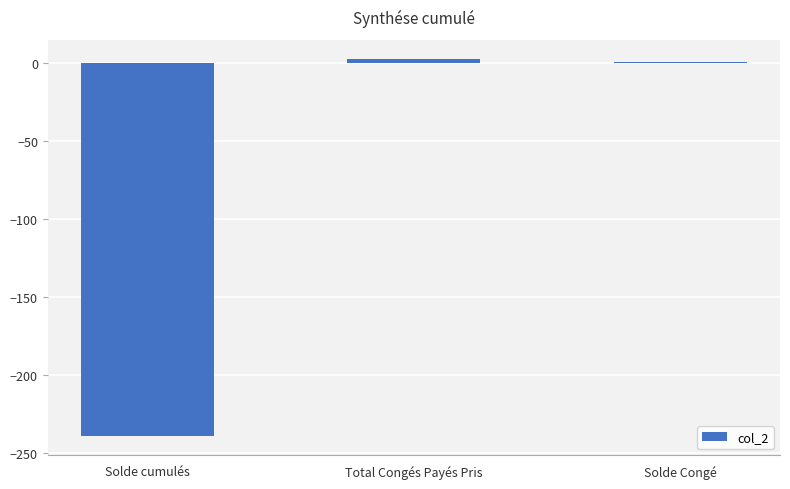

What is the smallest value displayed?

-239.4